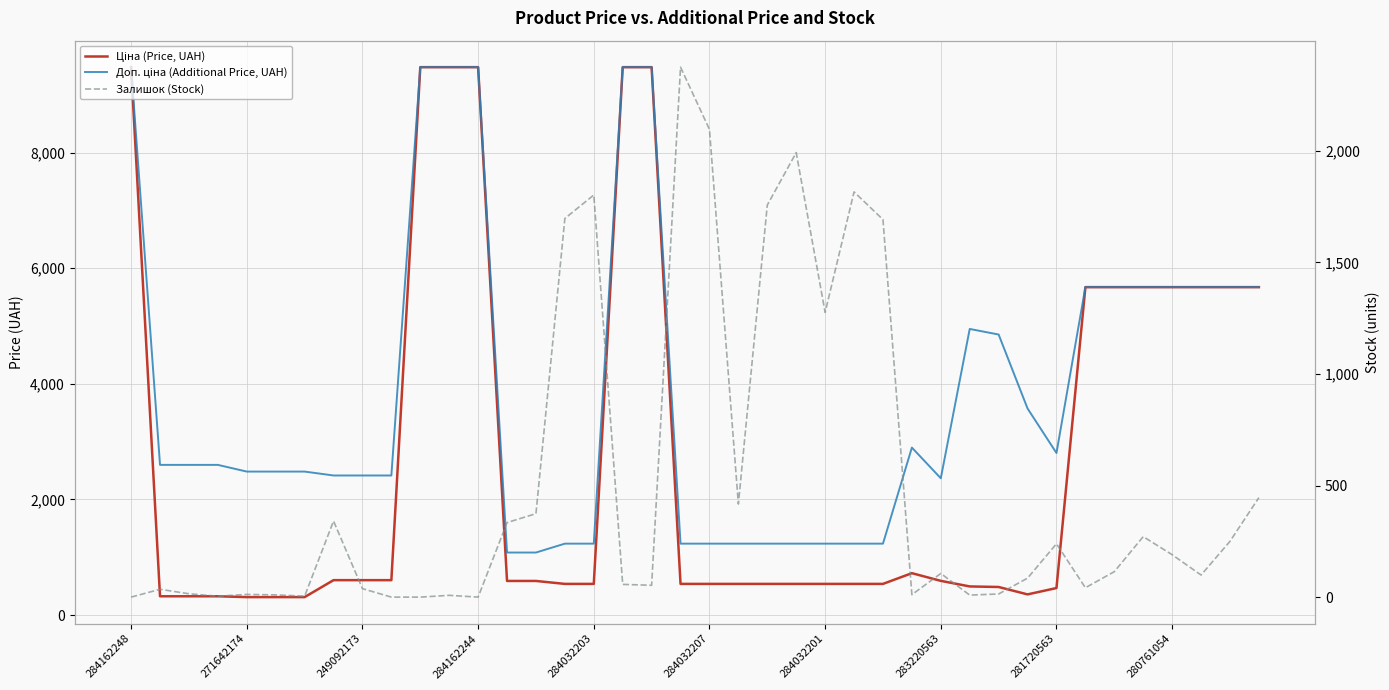

The value of Ціна (Price, UAH) at 281720563 is 467.3. True or false?

True